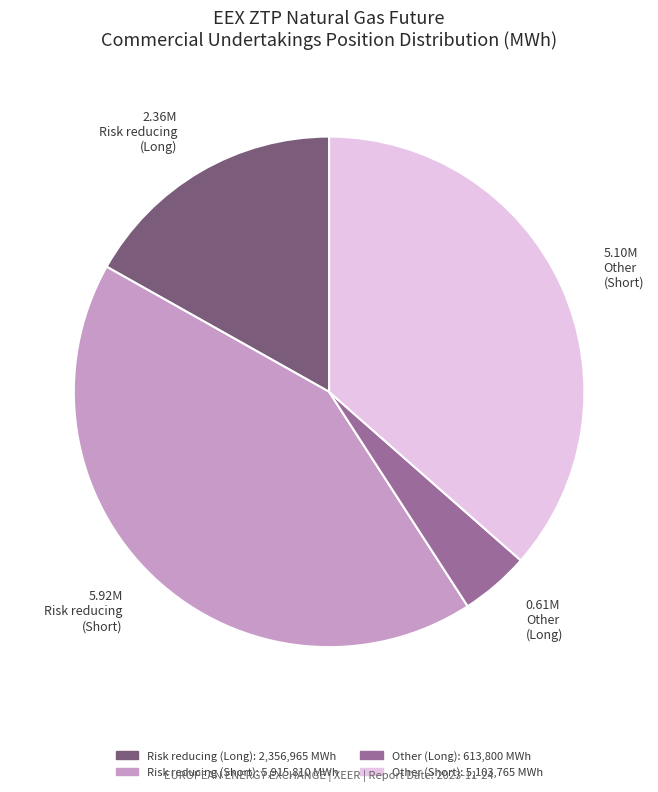

Which has a higher value, Other (Short) or Risk reducing (Long)?

Other (Short)